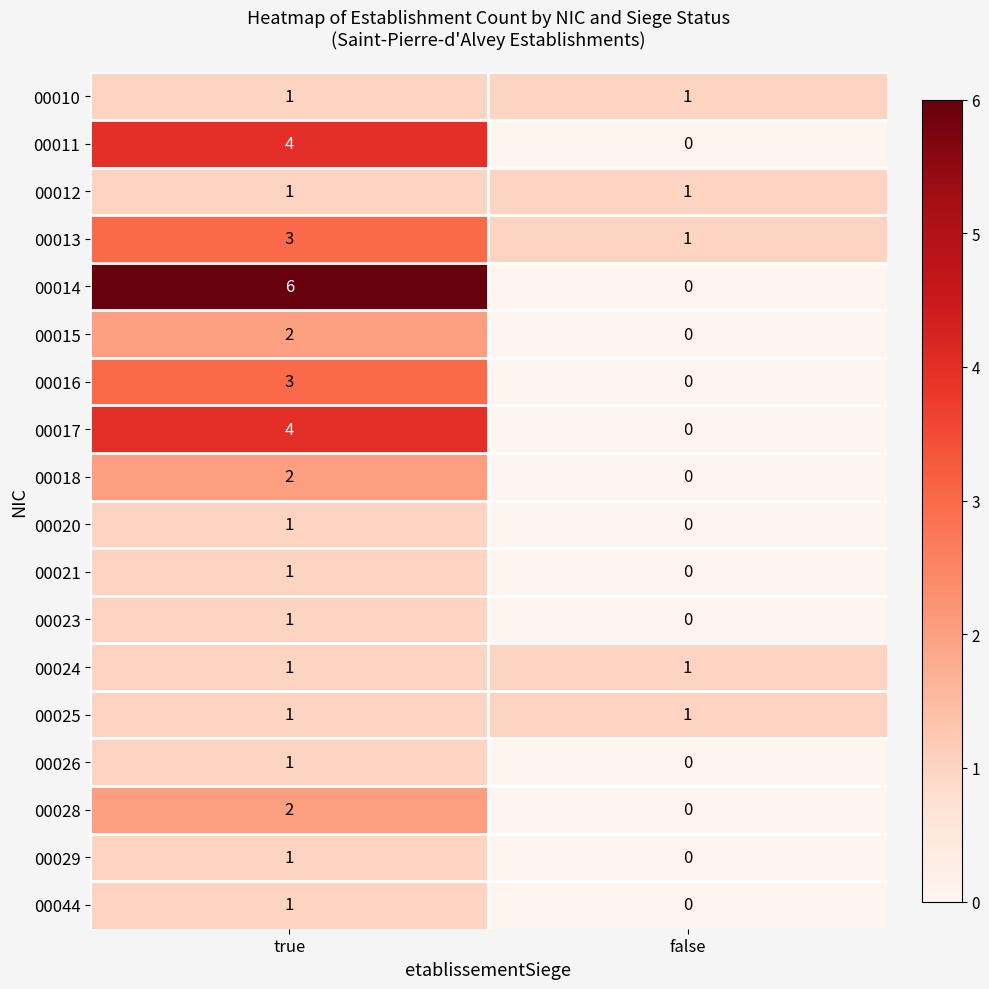

Which series has the widest spread of values?

00014